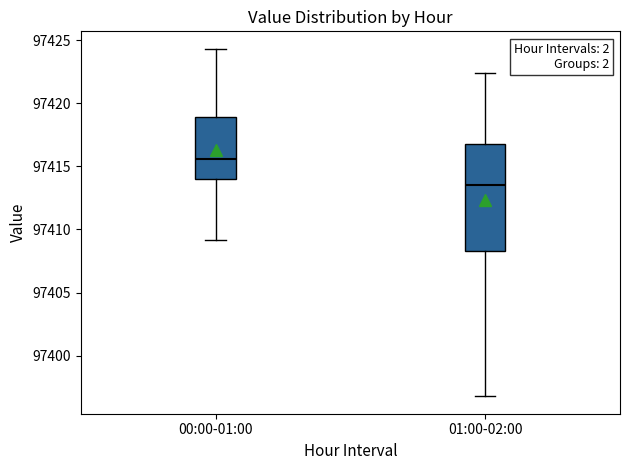

Which box's median line is the lowest?

01:00-02:00